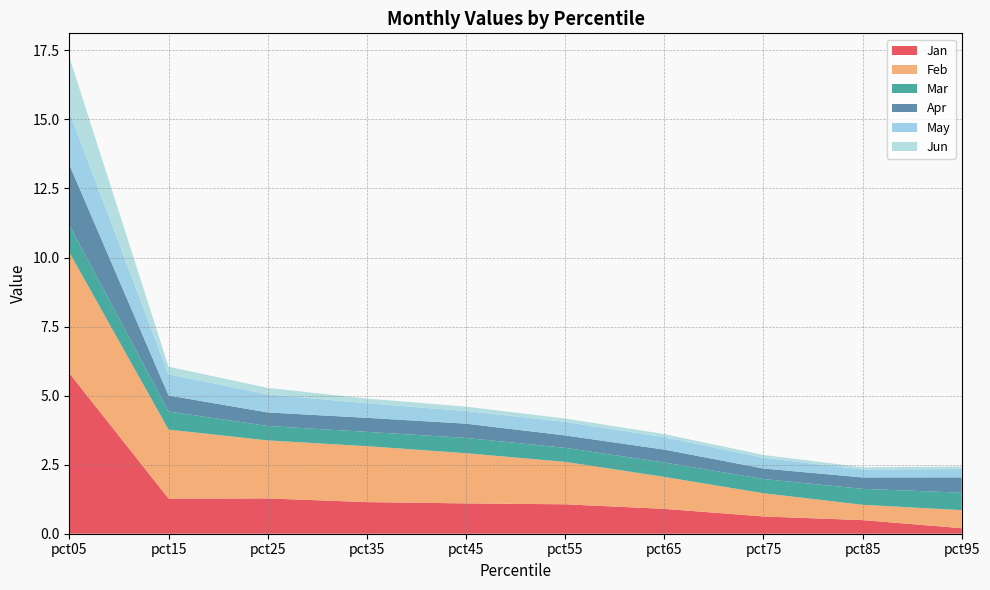

Reading left to right, transcribe all the data shown in this chart.

Jan: pct05=5.8	pct15=1.3	pct25=1.3	pct35=1.1	pct45=1.1	pct55=1.1	pct65=0.9	pct75=0.6	pct85=0.5	pct95=0.2
Feb: pct05=4.4	pct15=2.5	pct25=2.1	pct35=2.0	pct45=1.8	pct55=1.5	pct65=1.2	pct75=0.8	pct85=0.6	pct95=0.7
Mar: pct05=1.0	pct15=0.7	pct25=0.5	pct35=0.5	pct45=0.6	pct55=0.5	pct65=0.5	pct75=0.5	pct85=0.6	pct95=0.6
Apr: pct05=2.2	pct15=0.6	pct25=0.5	pct35=0.5	pct45=0.5	pct55=0.4	pct65=0.5	pct75=0.4	pct85=0.4	pct95=0.6
May: pct05=1.9	pct15=0.8	pct25=0.7	pct35=0.5	pct45=0.5	pct55=0.5	pct65=0.4	pct75=0.4	pct85=0.3	pct95=0.3
Jun: pct05=2.0	pct15=0.3	pct25=0.2	pct35=0.2	pct45=0.2	pct55=0.1	pct65=0.1	pct75=0.1	pct85=0.1	pct95=0.1